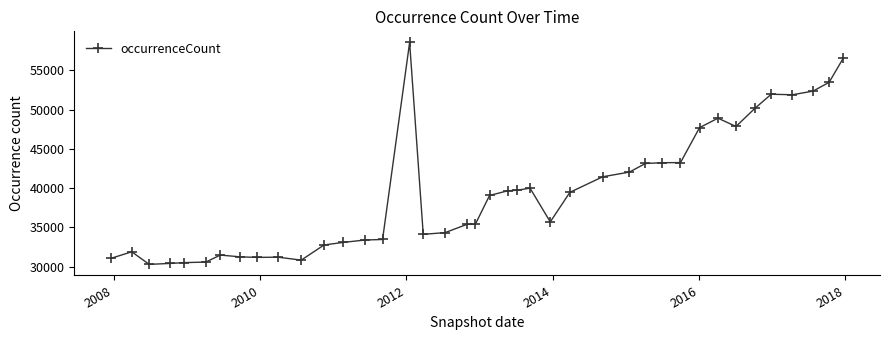

What is the value of the 39th point from the left?

53466